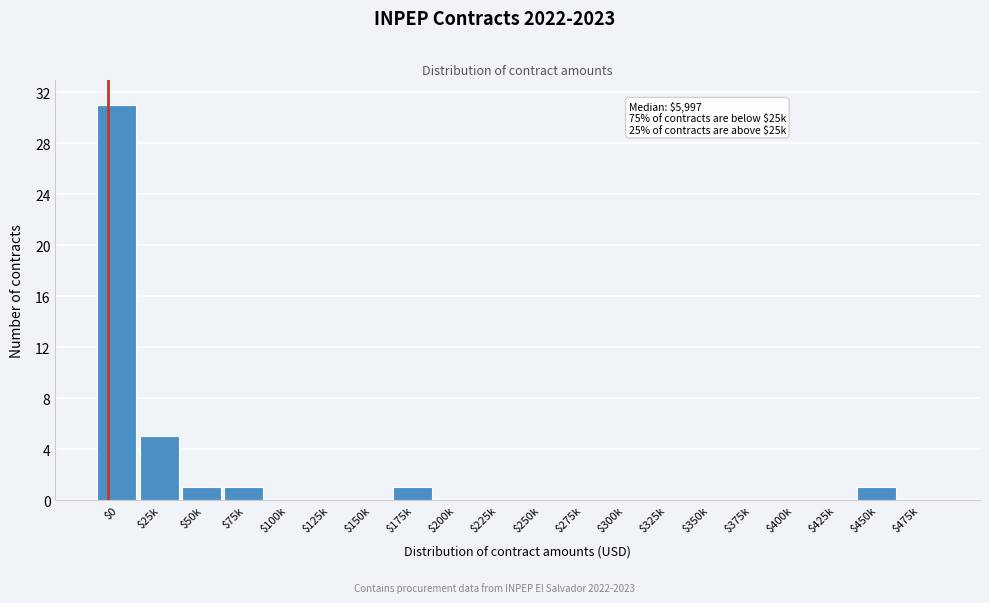

Is it true that the value at $25k is 2?

False